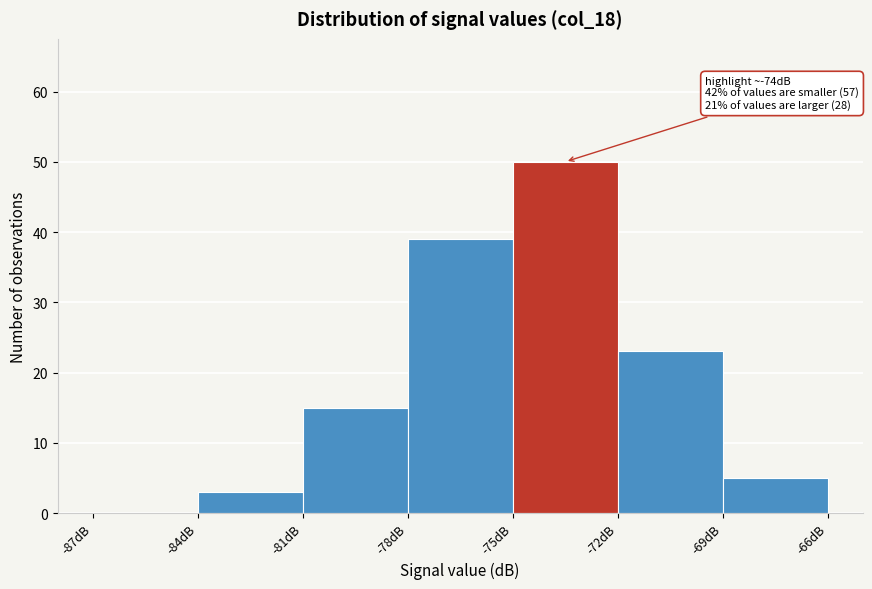

Over which range of the x-axis is the bar tallest?

-75 to -72